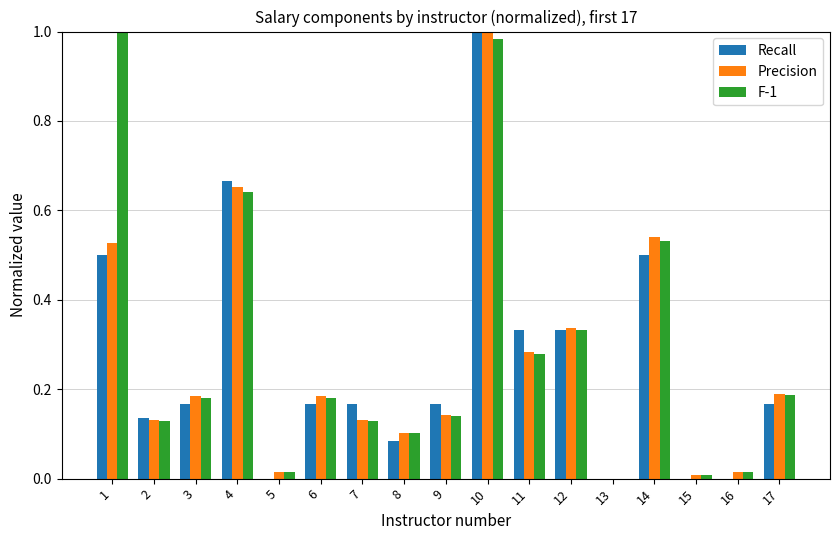

Does the chart contain stacked bars?

No